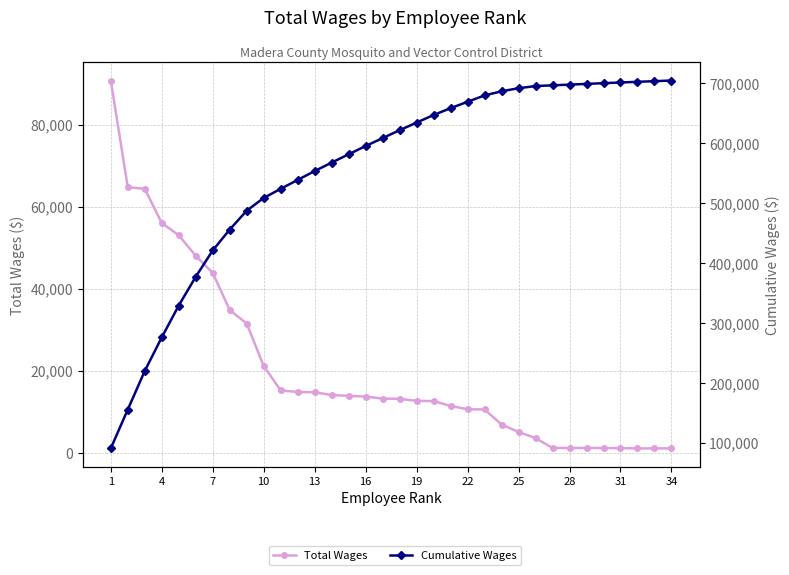

What value does the Total Wages series have at 22?

10597